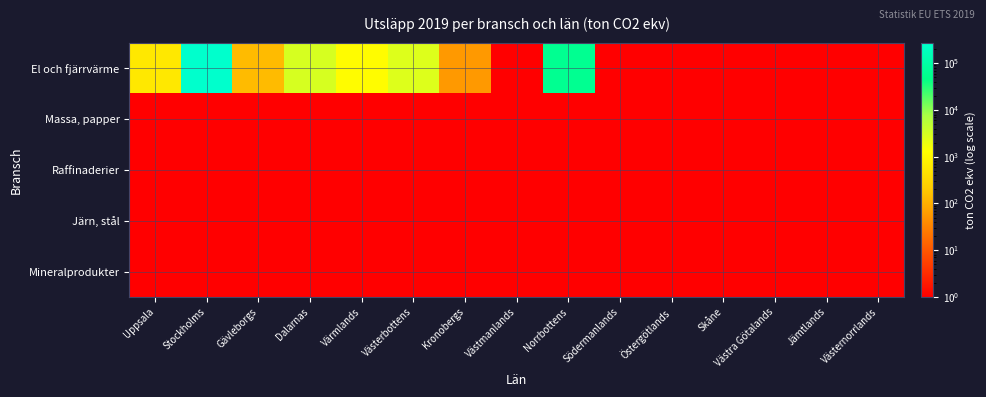

Which has a higher value, Östergötlands or Uppsala?

Uppsala